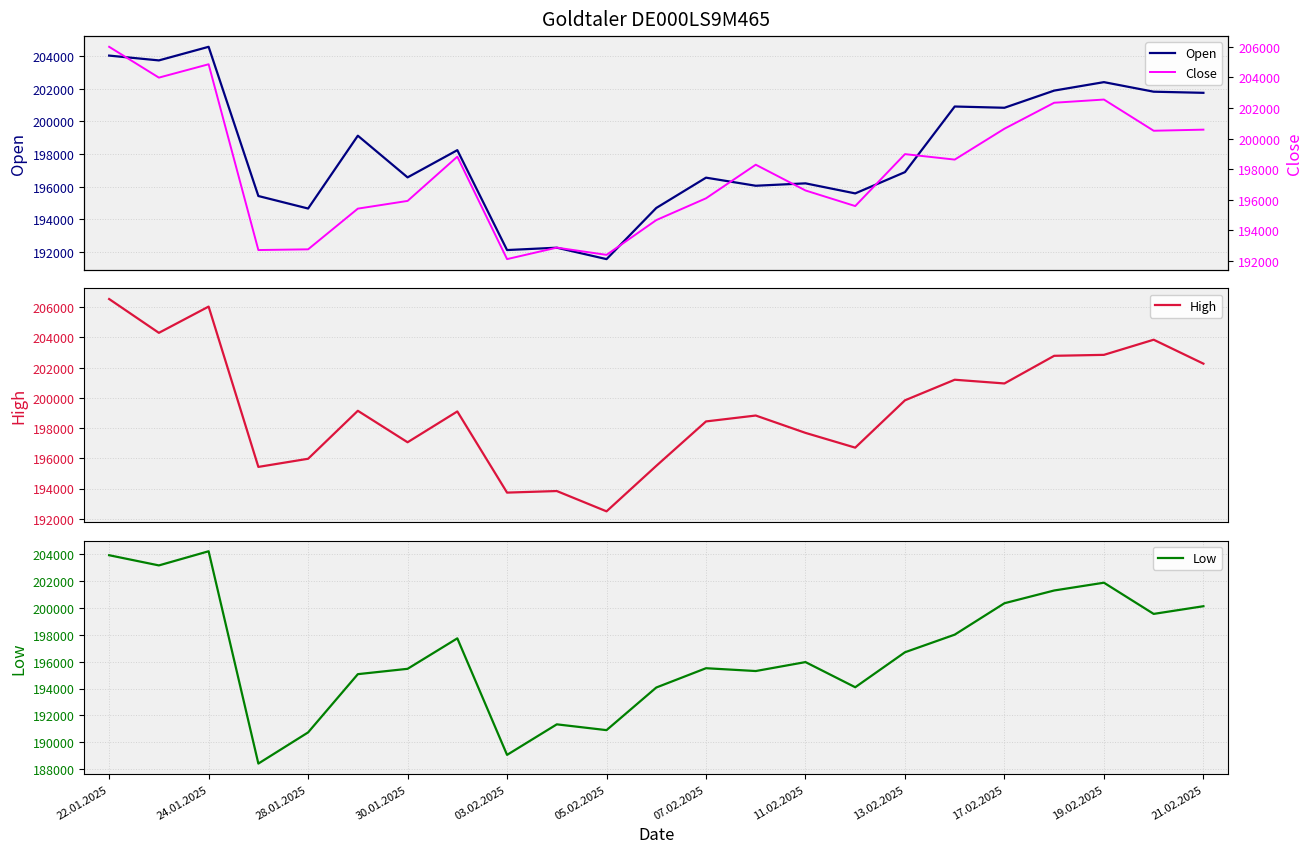

What position from the right is 15?

8